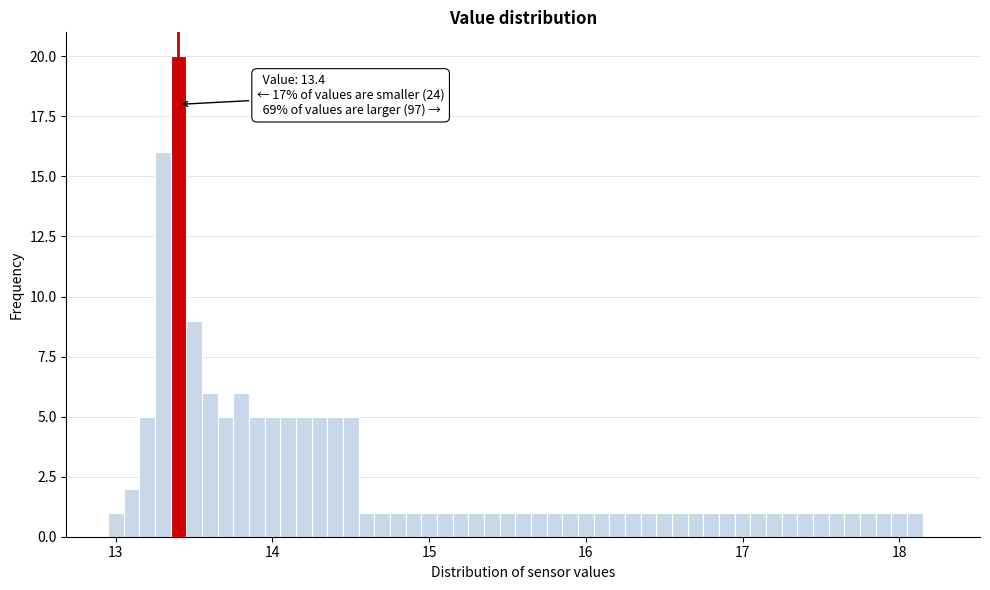

Around what value on the x-axis is the tallest bar? Give the approximate position of its centre, as read against the axis.

13.4